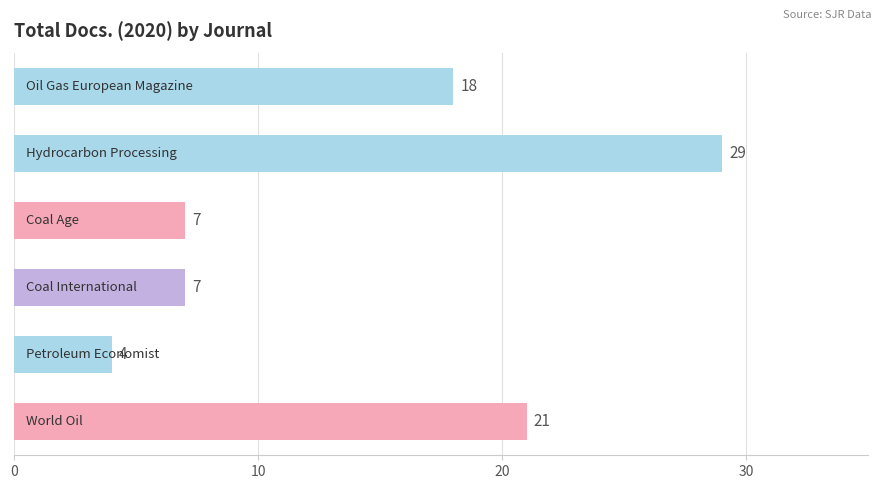

Does the chart contain stacked bars?

No